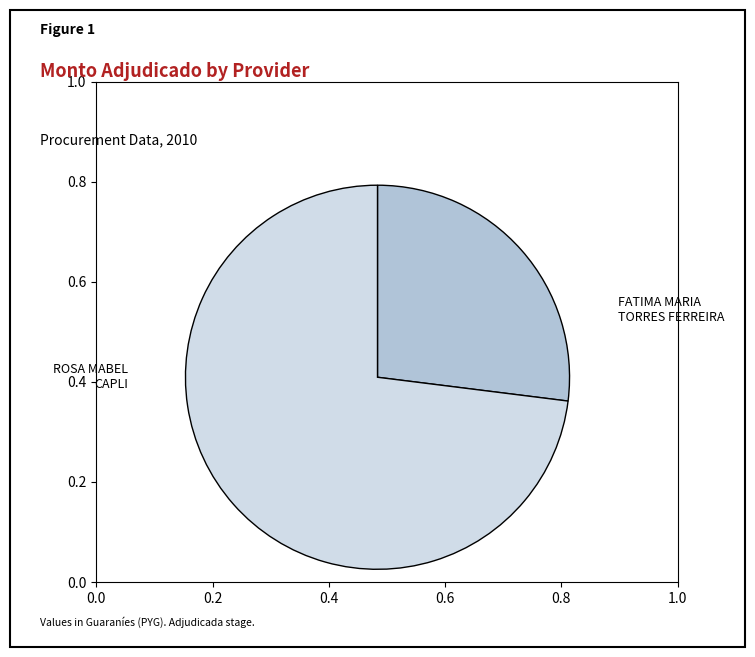

What is the smallest slice in the pie chart?

FATIMA MARIA TORRES FERREIRA